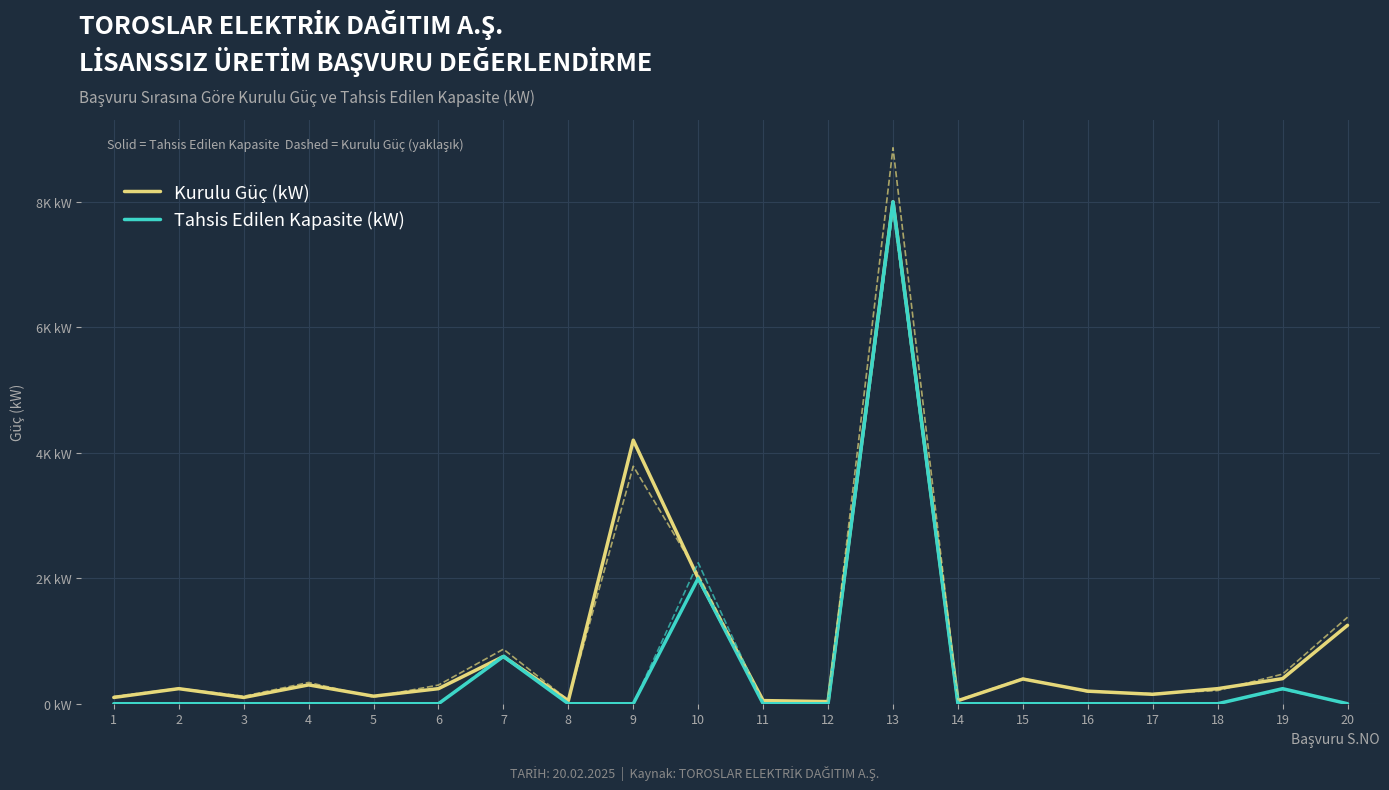

How many interior local peaks does the Tahsis Edilen Kapasite (kW) series have?

4